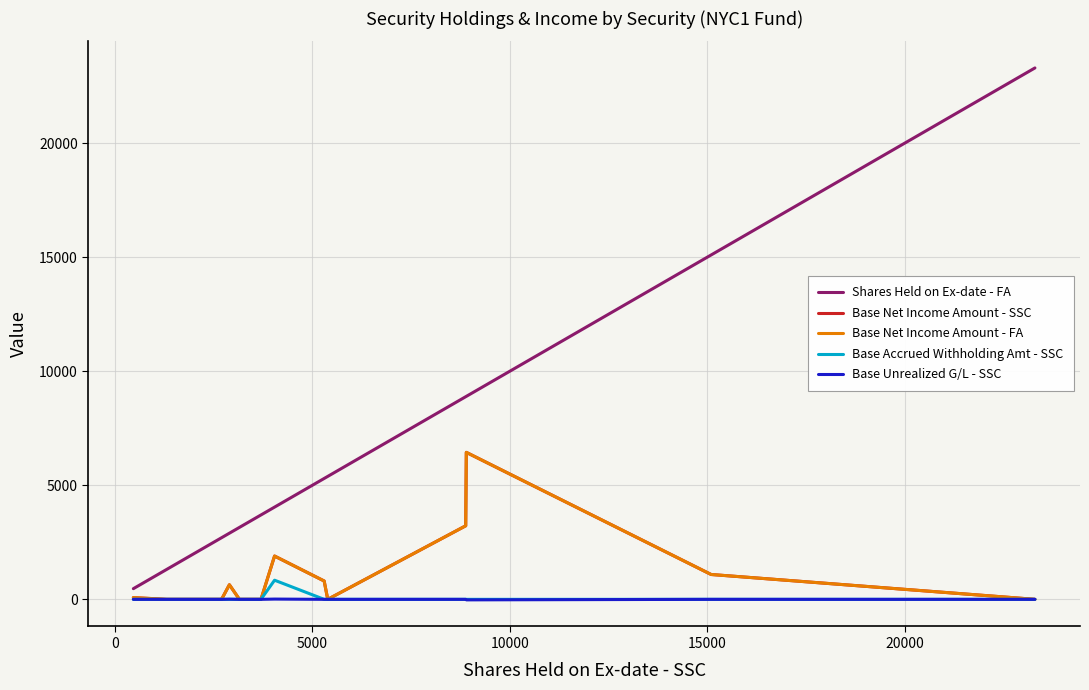

Does the chart have visible grid lines?

Yes